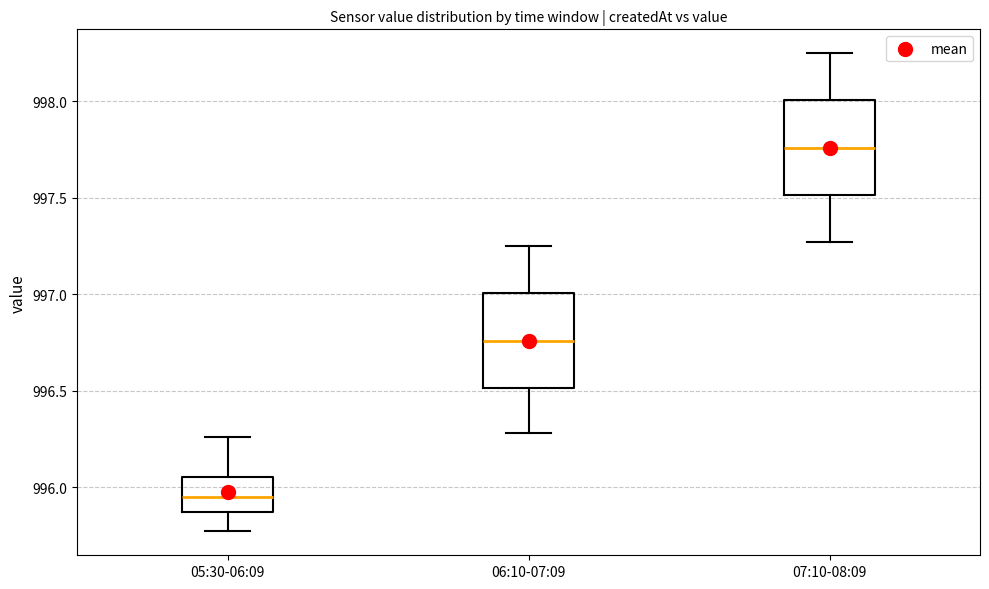

Where is the upper edge of the box for 05:30-06:09 on the y-axis? The values are not printed on the chart, so give them approximately, as read against the axis.

996.05